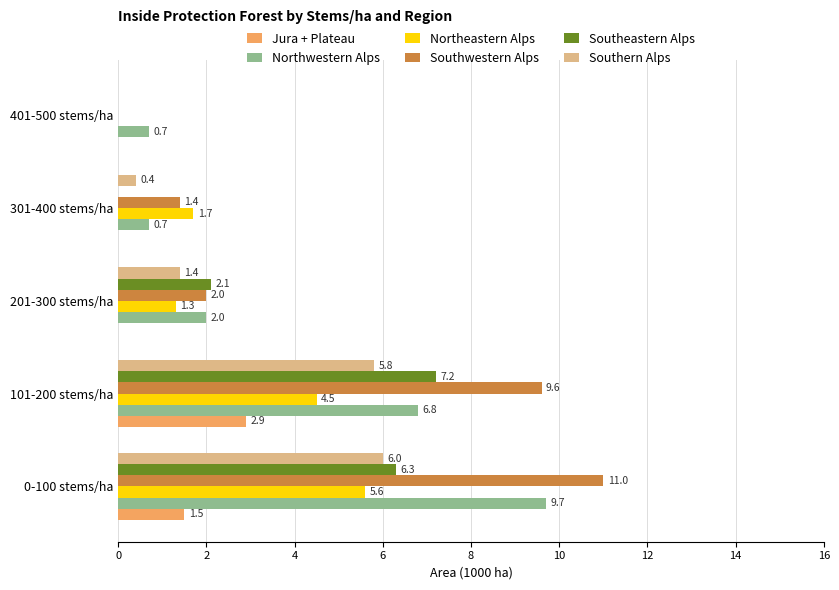

At which label does Jura + Plateau reach its peak?

101-200 stems/ha